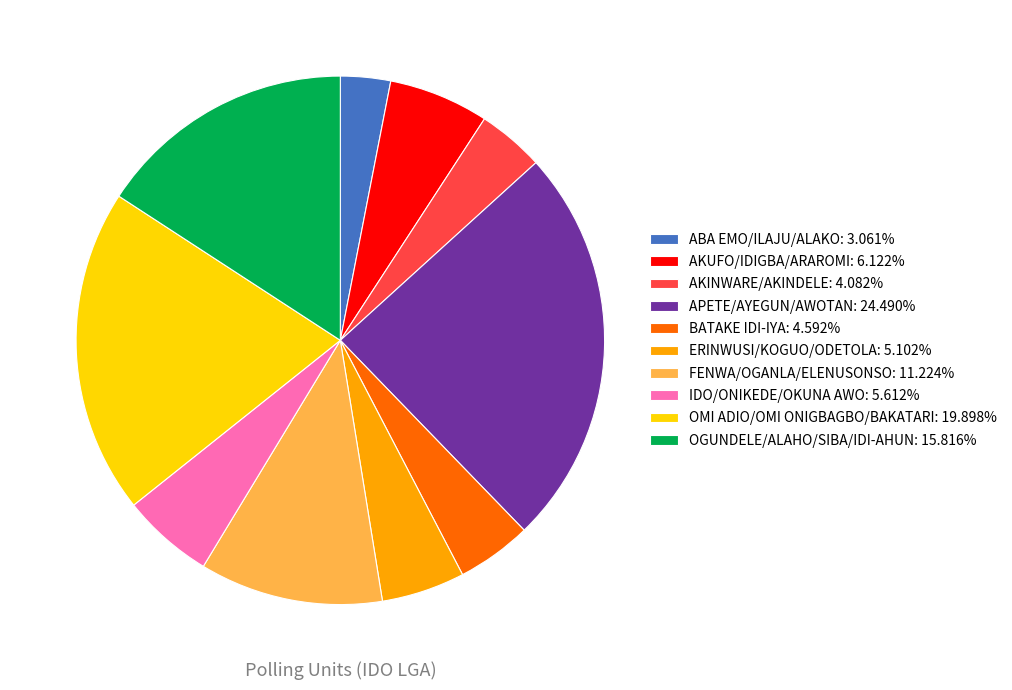

Which category has the smallest portion of the pie?

ABA EMO/ILAJU/ALAKO